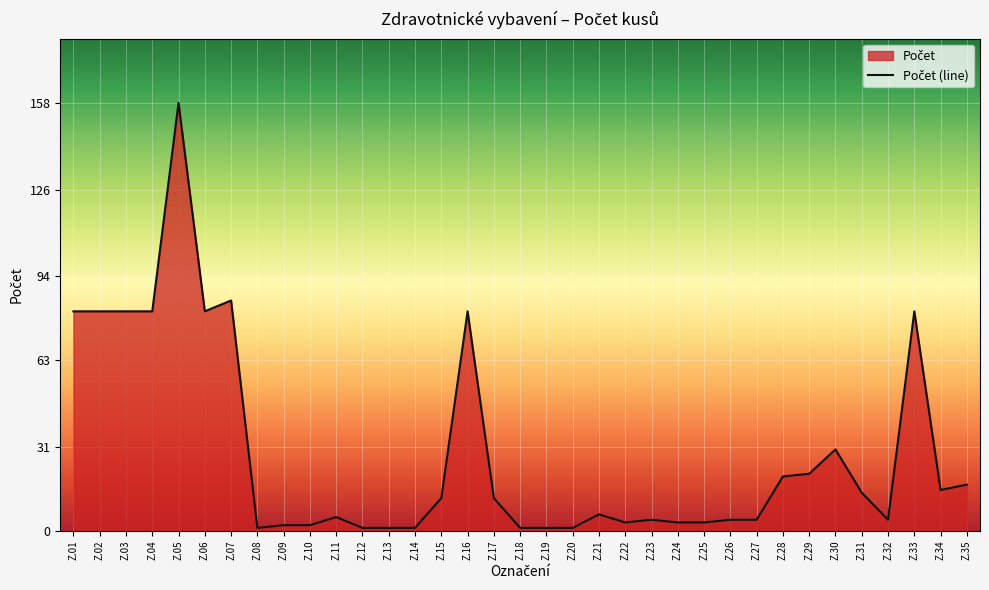

Approximately how many times larger is the value at Z.16 compared to Z.21?

13.5